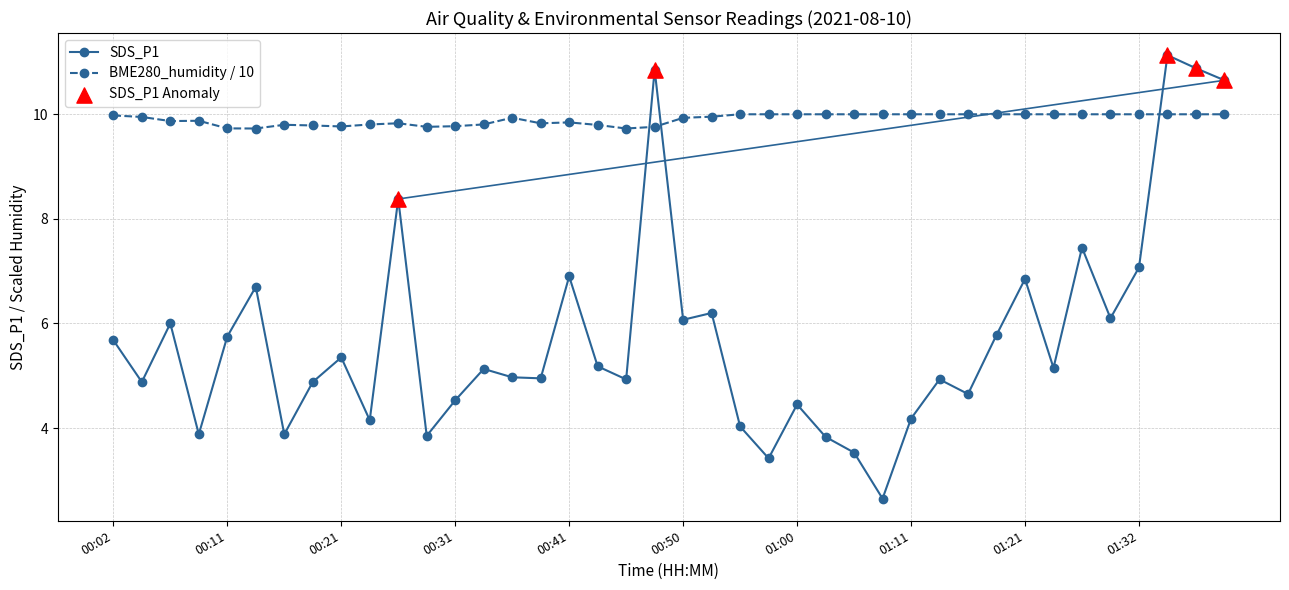

Rank the series by their average value, from lowest to highest.

SDS_P1, BME280_humidity / 10